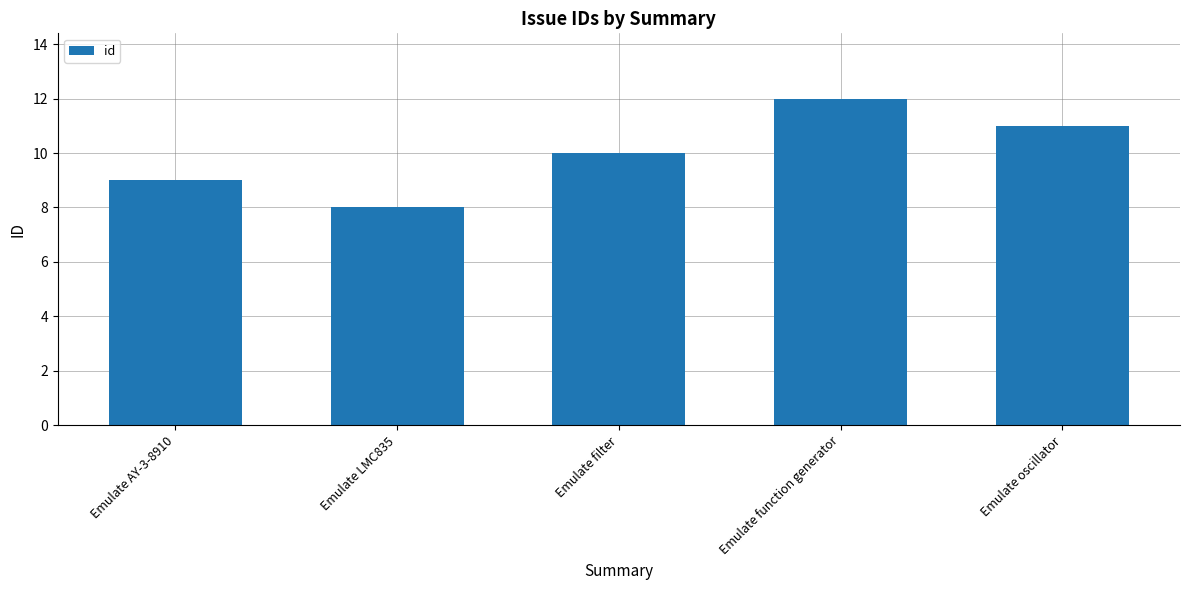

Reading left to right, transcribe all the data shown in this chart.

Emulate AY-3-8910=9	Emulate LMC835=8	Emulate filter=10	Emulate function generator=12	Emulate oscillator=11